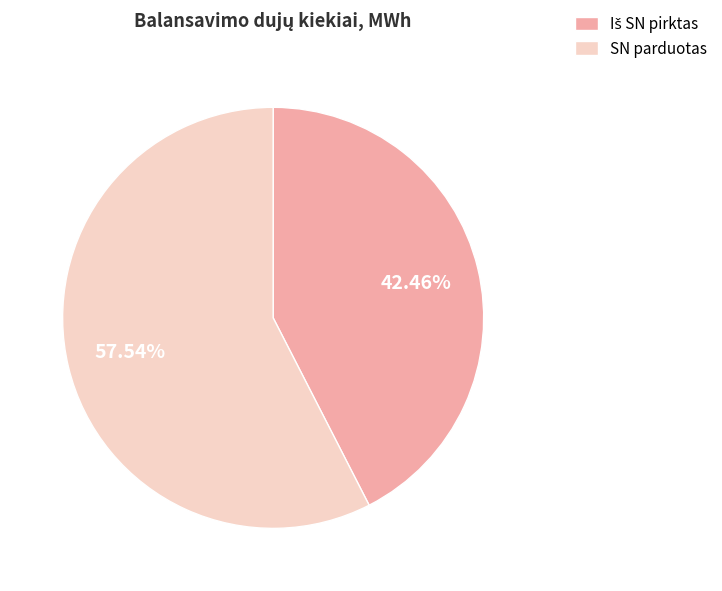

What is the largest slice in the pie chart?

SN parduotas